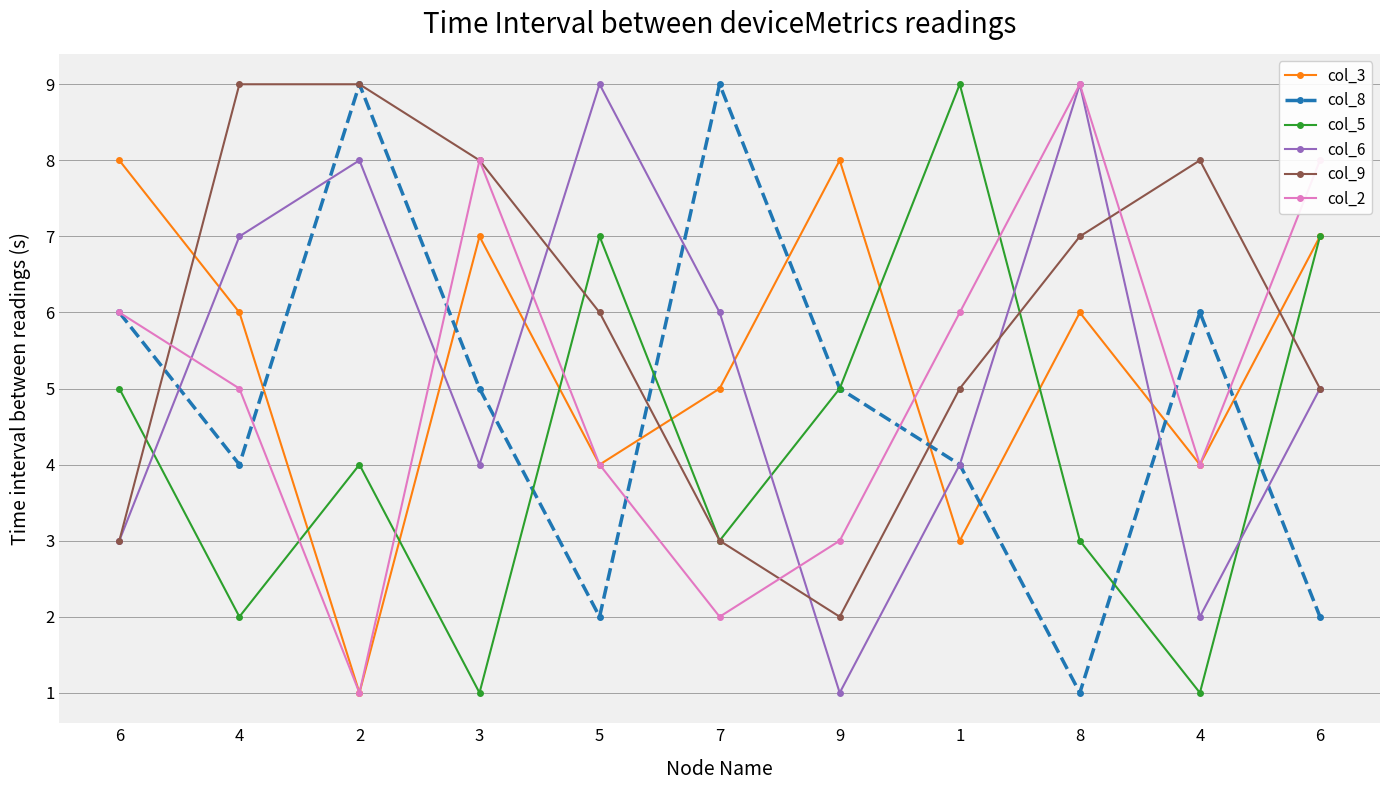

How many times do col_5 and col_3 cross each other?

6